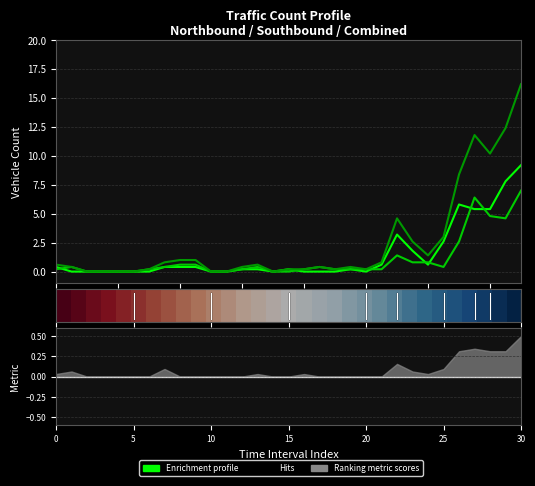

At how many categories does at least one series exceed 10?

4